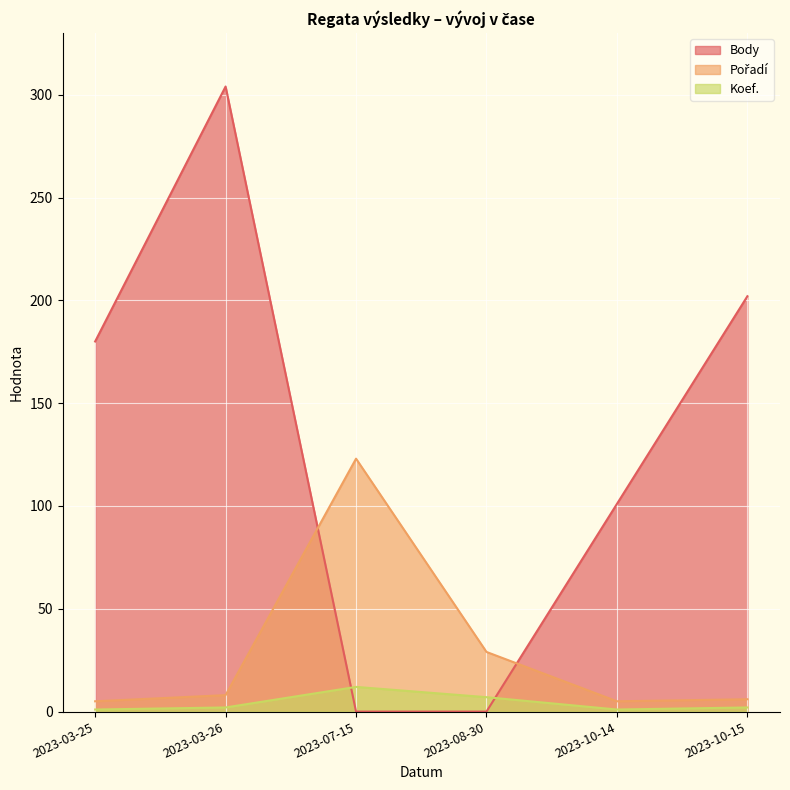

The Body series shows 0 at 2023-07-15. True or false?

True